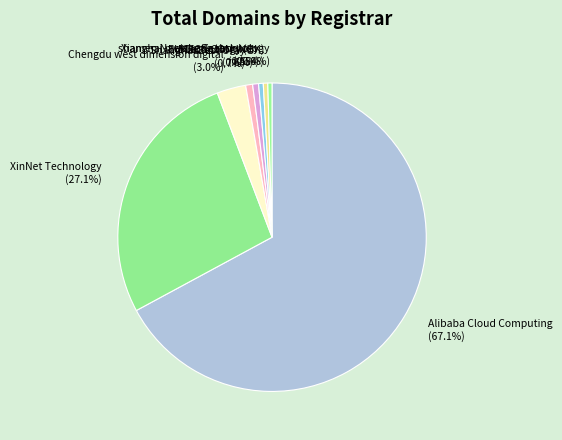

How many slices are in this pie chart?

8